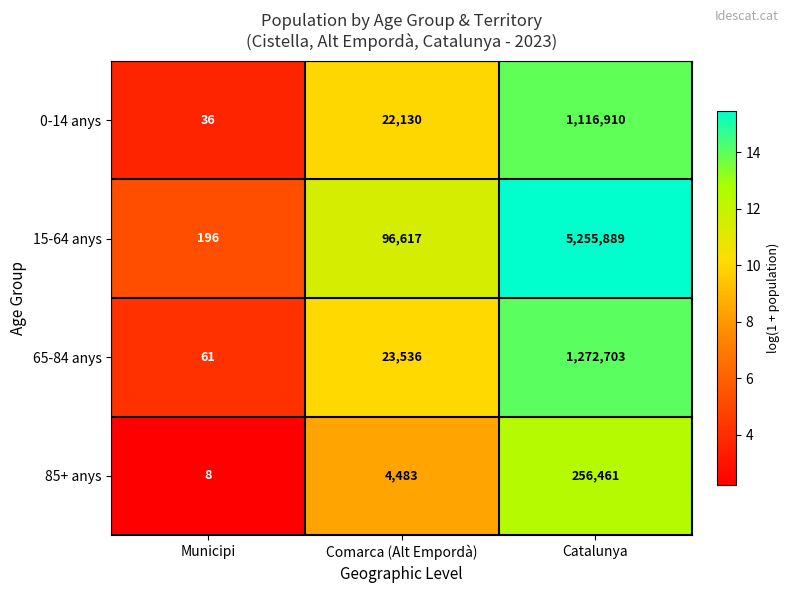

Which series has the widest spread of values?

15-64 anys